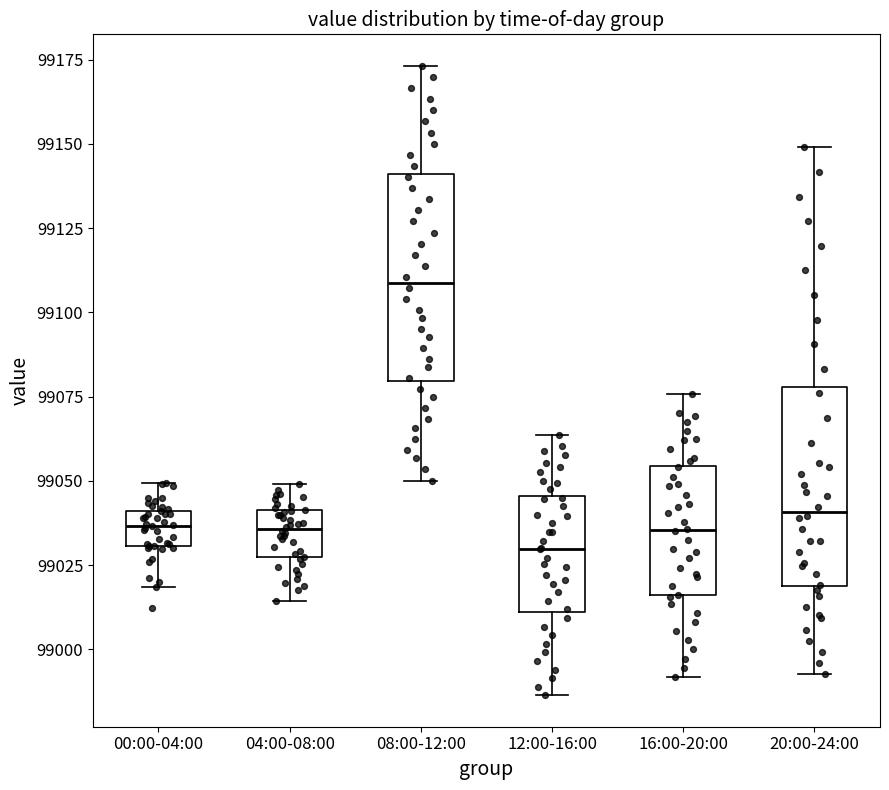

Reading left to right, read every box against the y-axis: the position of its median line, the range the box covers, and the ends of its whiskers. The values are not printed on the chart, so give them approximately, as read against the axis.

00:00-04:00: median 99035, box 99030 to 99040, whiskers 99020 to 99050
04:00-08:00: median 99035, box 99025 to 99040, whiskers 99015 to 99050
08:00-12:00: median 99110, box 99080 to 99140, whiskers 99050 to 99175
12:00-16:00: median 99030, box 99010 to 99045, whiskers 98985 to 99065
16:00-20:00: median 99035, box 99015 to 99055, whiskers 98990 to 99075
20:00-24:00: median 99040, box 99020 to 99080, whiskers 98995 to 99150